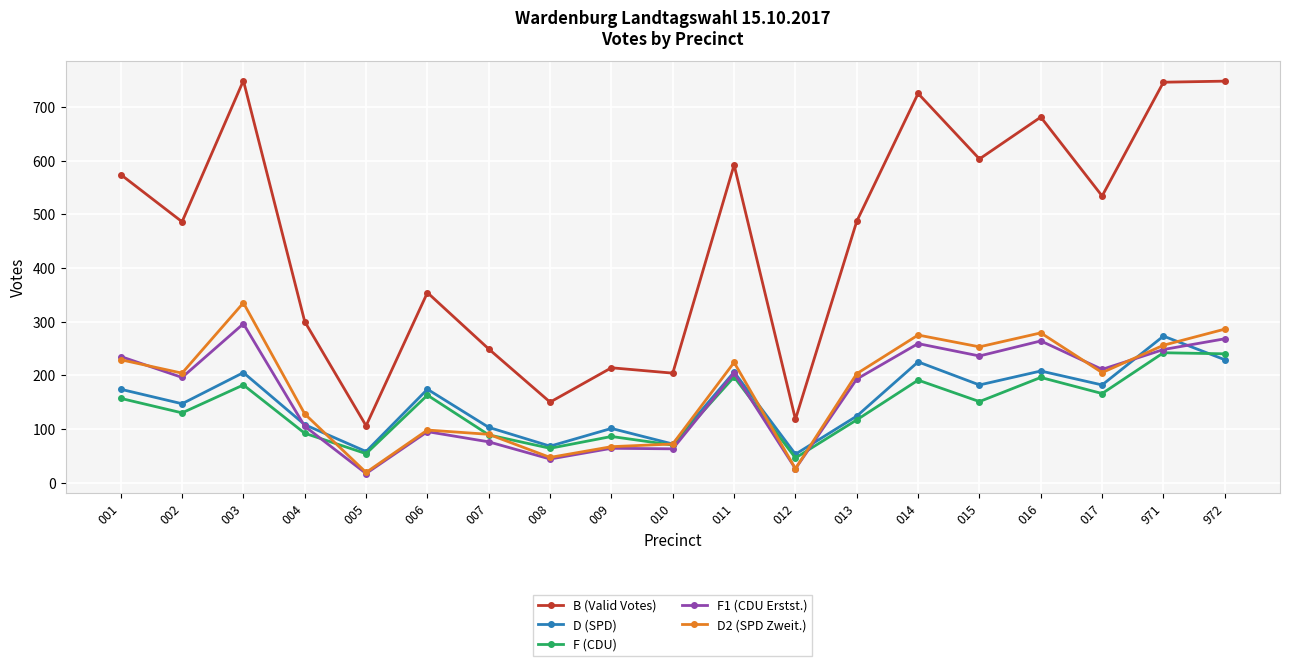

What is the value of the D (SPD) point at the 19th from the left?

229